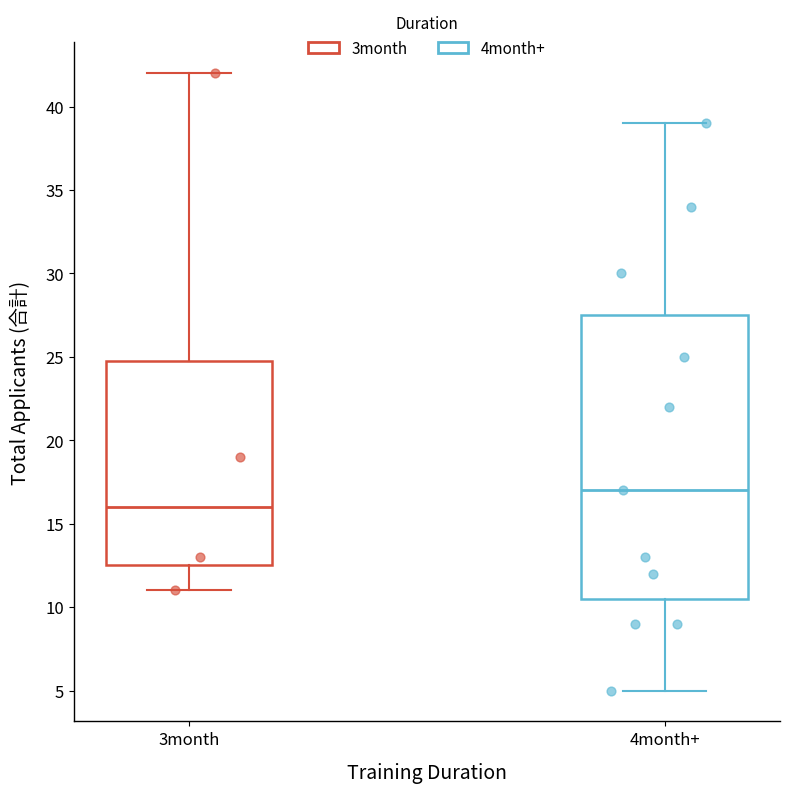

Which box's median line is the lowest?

3month